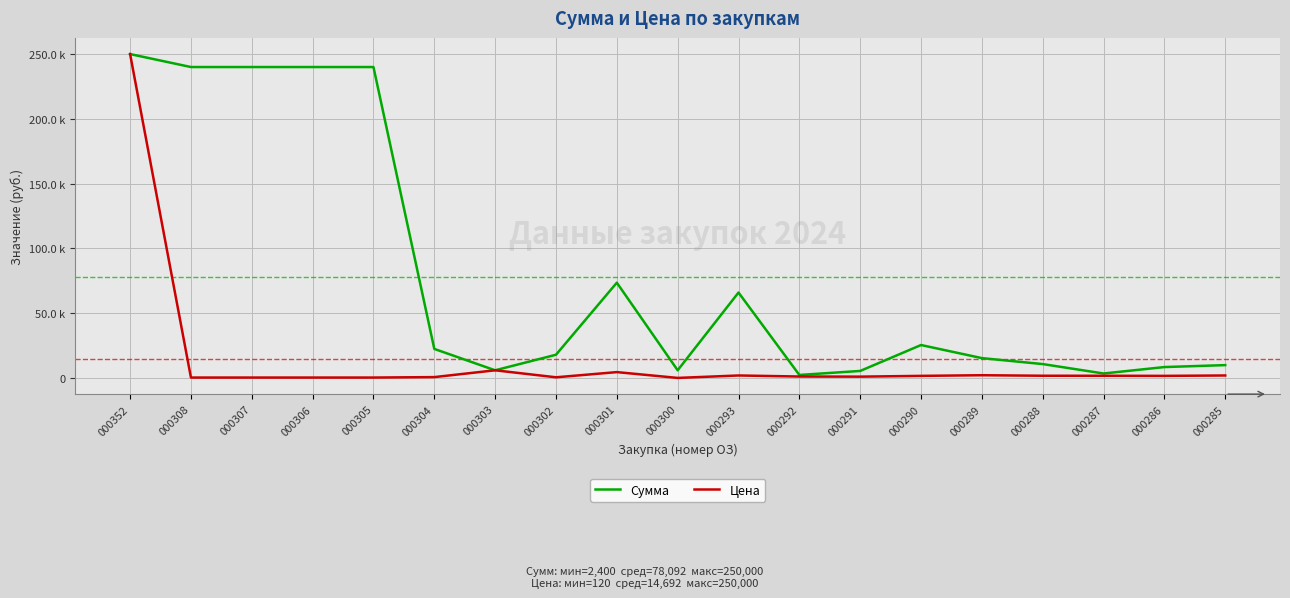

Is it true that Цена equals 171 at 000308?

False